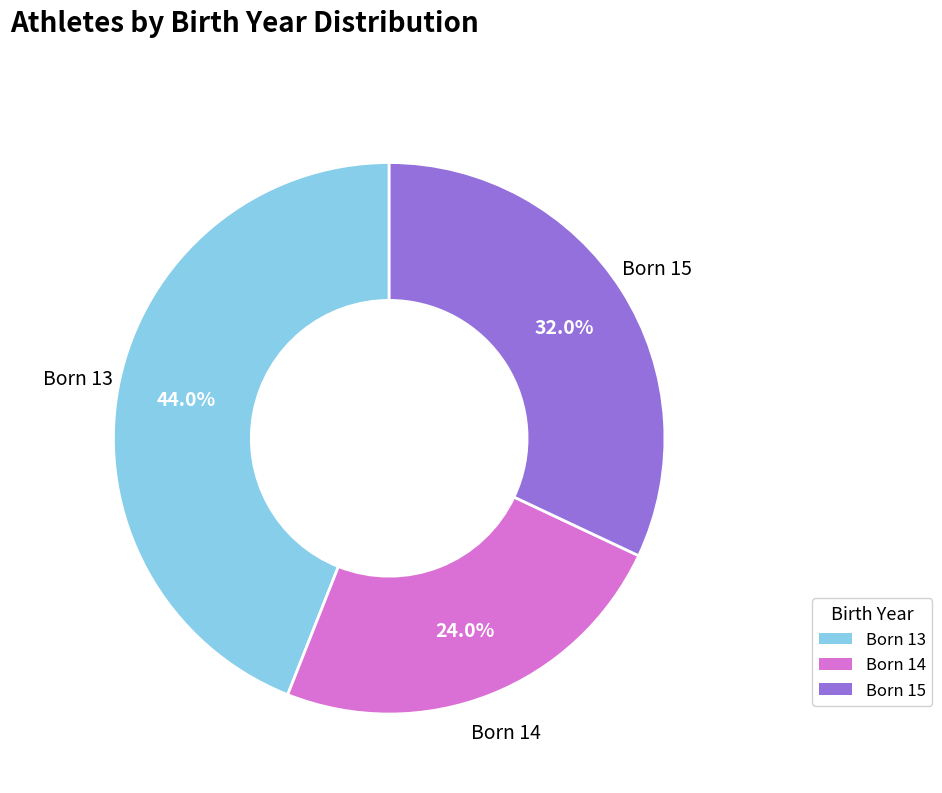

Is there a majority slice in this chart?

No